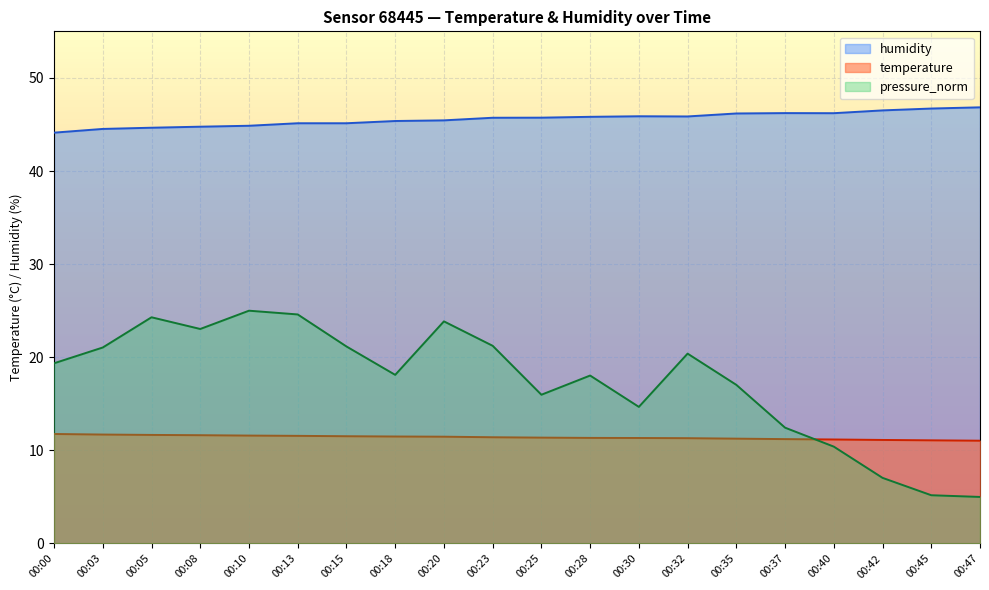

Reading right to left, transcribe all the data shown in this chart.

temperature: 11.0	11.1	11.1	11.2	11.2	11.3	11.3	11.3	11.3	11.4	11.4	11.5	11.5	11.5	11.6	11.6	11.6	11.7	11.7	11.8
humidity: 46.8	46.7	46.5	46.2	46.2	46.2	45.9	45.9	45.8	45.7	45.7	45.4	45.4	45.1	45.1	44.9	44.8	44.6	44.5	44.1
pressure_norm: 5.0	5.2	7.0	10.4	12.4	17.0	20.4	14.7	18.0	16.0	21.2	23.9	18.1	21.2	24.6	25.0	23.0	24.3	21.0	19.4